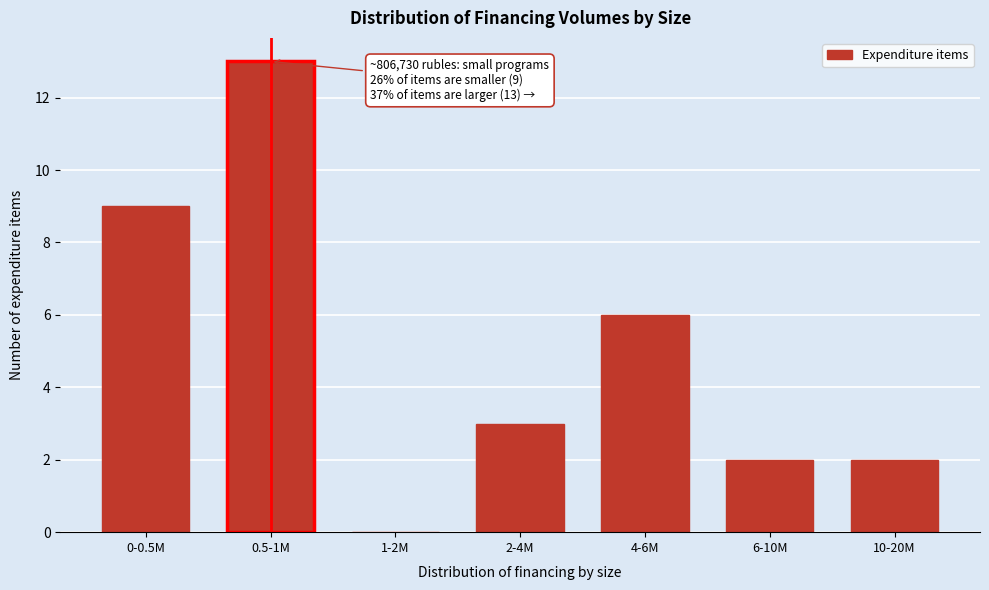

Reading right to left, list all the values displayed in this chart.

10-20M=2	6-10M=2	4-6M=6	2-4M=3	1-2M=0	0.5-1M=13	0-0.5M=9